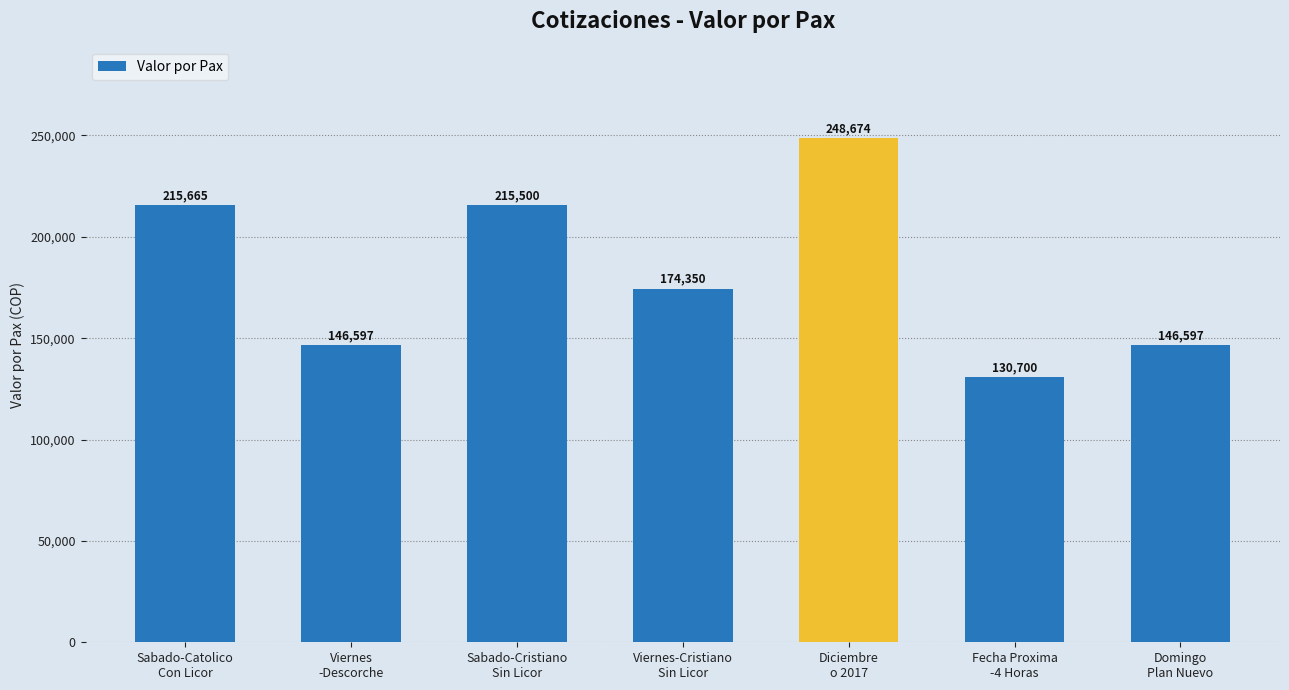

What is the minimum value shown in the chart?

130700